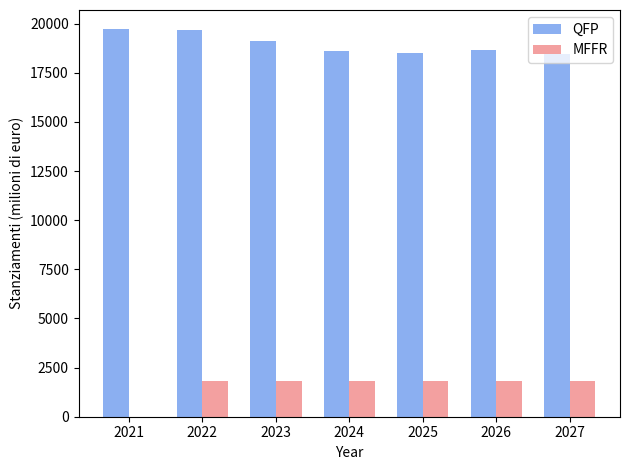

How many data points does each series have?

7